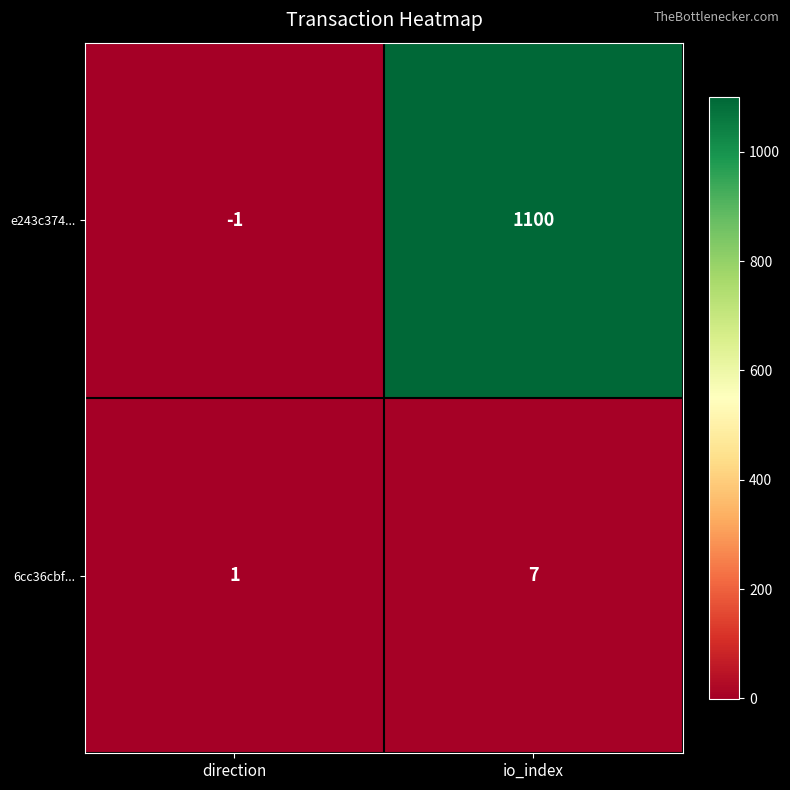

At which category does the chart reach its minimum across all series?

direction